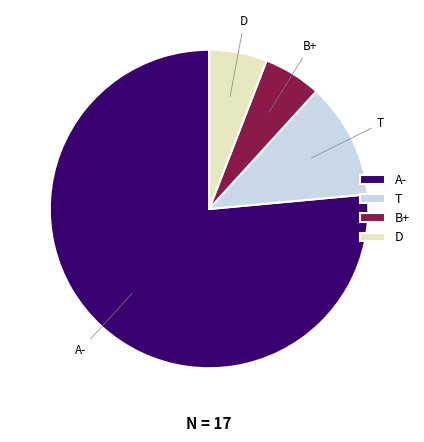

Which category has the biggest portion of the pie?

A-